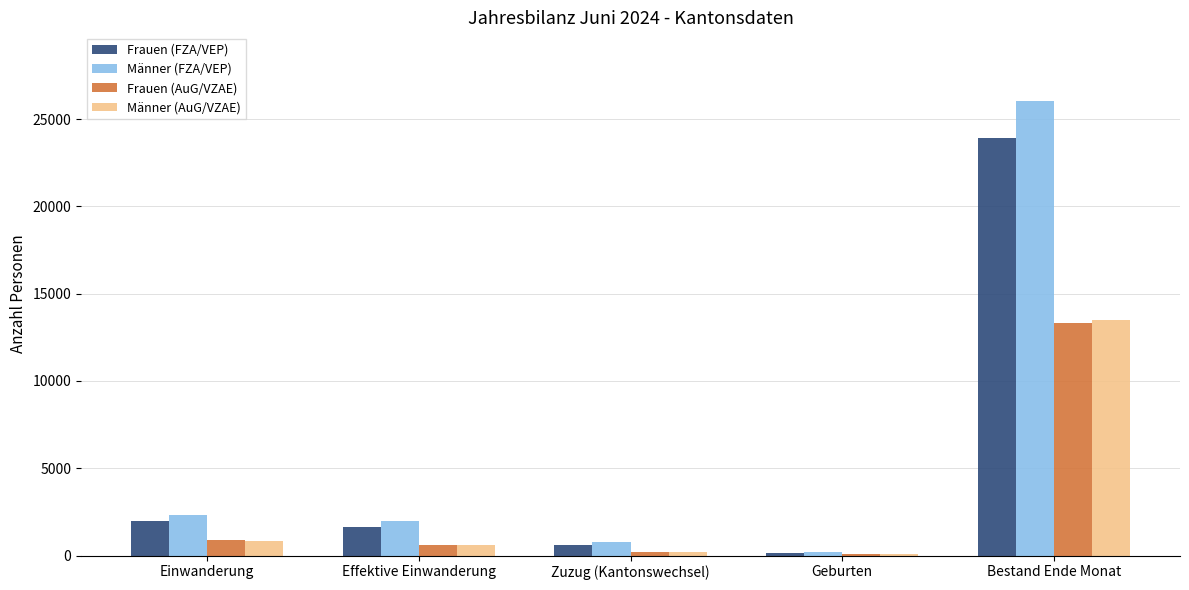

What position from the left is Effektive Einwanderung?

2